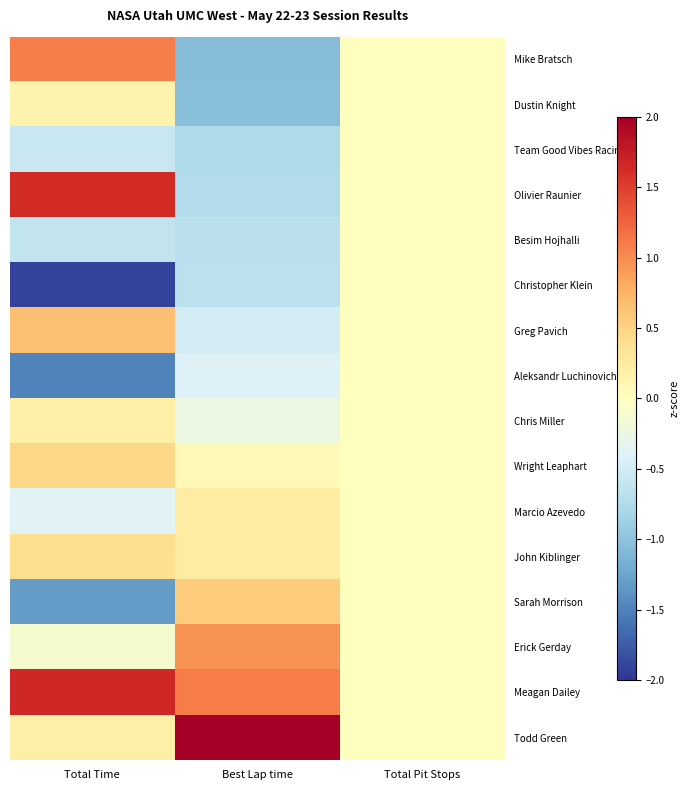

Reading left to right, what are all the values shown in this chart?

Mike Bratsch: Total Time=1.1	Best Lap time=-1.1	Total Pit Stops=0.0
Dustin Knight: Total Time=0.1	Best Lap time=-1.0	Total Pit Stops=0.0
Team Good Vibes Racing: Total Time=-0.6	Best Lap time=-0.8	Total Pit Stops=0.0
Olivier Raunier: Total Time=1.6	Best Lap time=-0.7	Total Pit Stops=0.0
Besim Hojhalli: Total Time=-0.6	Best Lap time=-0.7	Total Pit Stops=0.0
Christopher Klein: Total Time=-1.9	Best Lap time=-0.7	Total Pit Stops=0.0
Greg Pavich: Total Time=0.6	Best Lap time=-0.5	Total Pit Stops=0.0
Aleksandr Luchinovich: Total Time=-1.5	Best Lap time=-0.4	Total Pit Stops=0.0
Chris Miller: Total Time=0.2	Best Lap time=-0.2	Total Pit Stops=0.0
Wright Leaphart: Total Time=0.5	Best Lap time=0.1	Total Pit Stops=0.0
Marcio Azevedo: Total Time=-0.4	Best Lap time=0.2	Total Pit Stops=0.0
John Kiblinger: Total Time=0.4	Best Lap time=0.2	Total Pit Stops=0.0
Sarah Morrison: Total Time=-1.3	Best Lap time=0.6	Total Pit Stops=0.0
Erick Gerday: Total Time=-0.1	Best Lap time=1.0	Total Pit Stops=0.0
Meagan Dailey: Total Time=1.7	Best Lap time=1.1	Total Pit Stops=0.0
Todd Green: Total Time=0.2	Best Lap time=3.0	Total Pit Stops=0.0